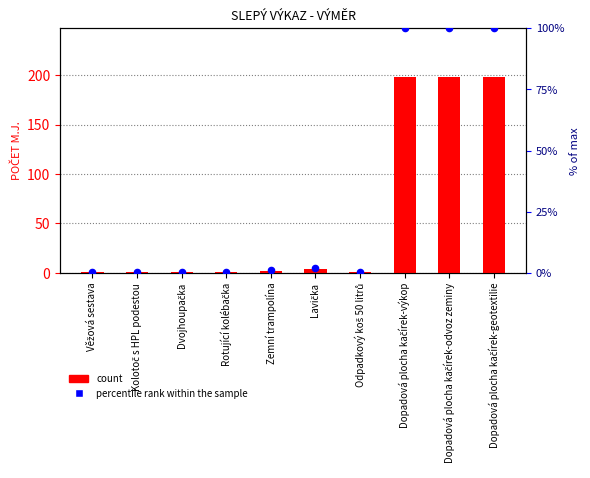

Which series has the largest total across all categories?

count